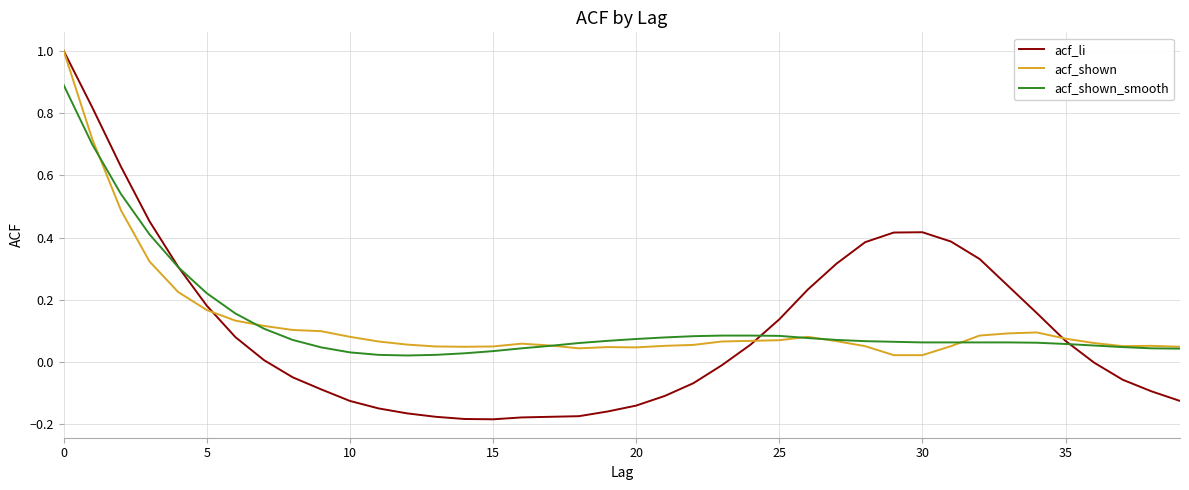

What is the highest value of the acf_shown_smooth series?

0.9